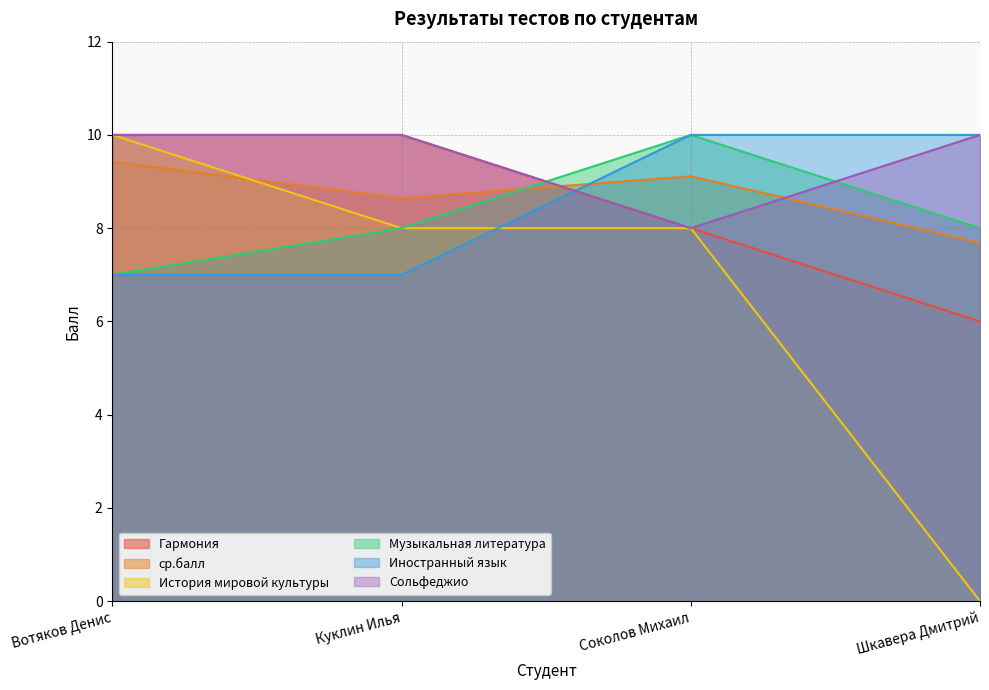

What position from the right is Соколов Михаил?

2